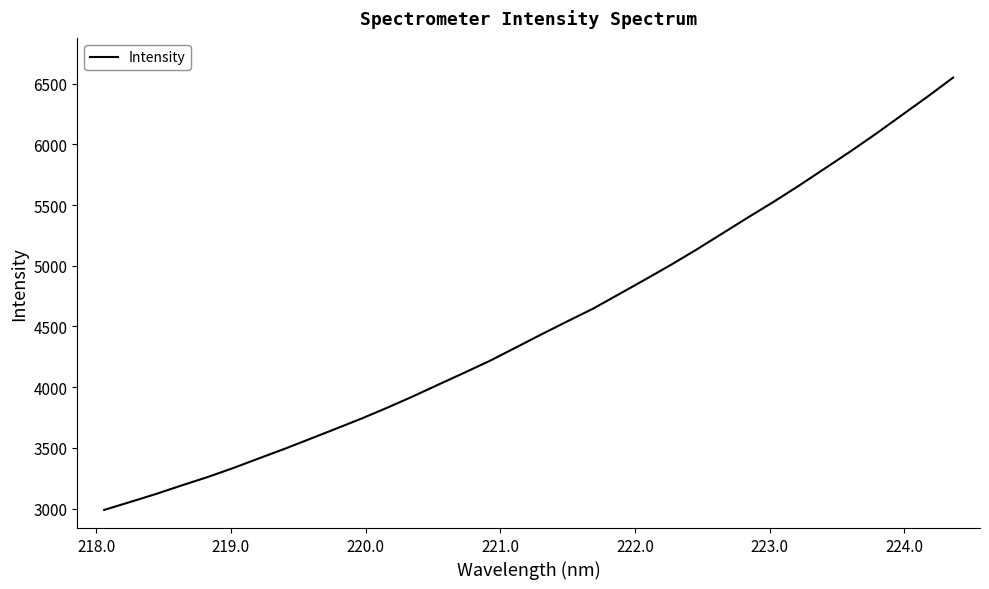

What is the minimum value shown in the chart?

2988.7